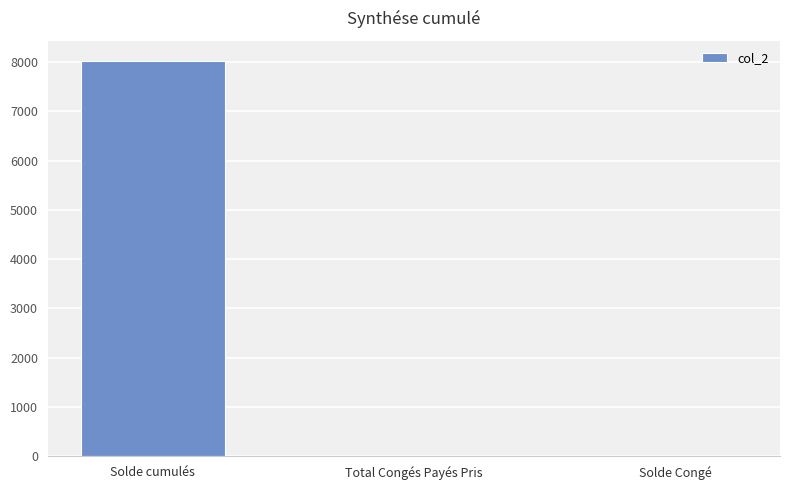

Is it true that the value at Total Congés Payés Pris is 0.0?

True